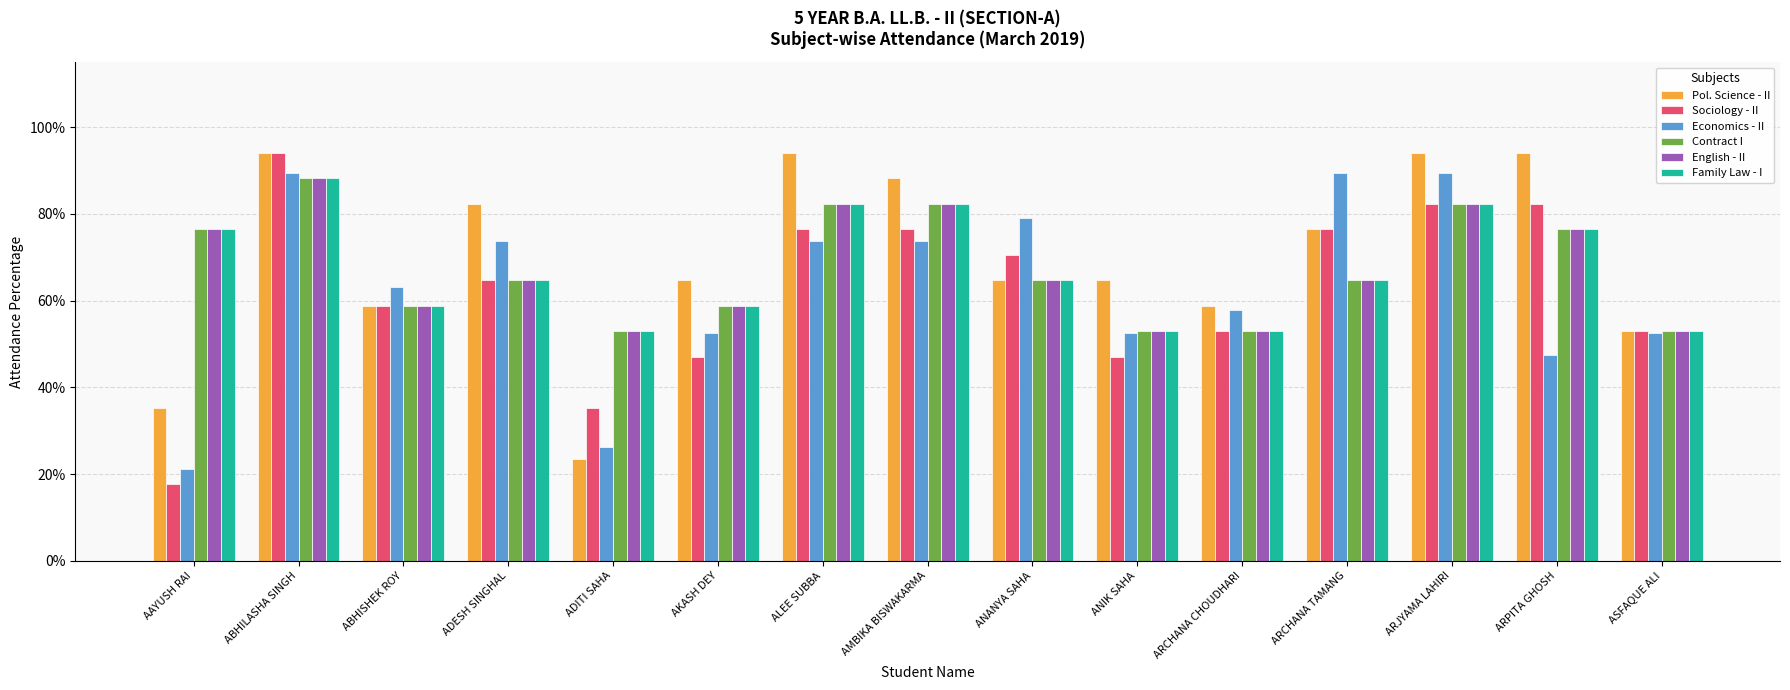

Rank the series by their maximum value, from highest to lowest.

Pol. Science - II, Sociology - II, Economics - II, Contract I, English - II, Family Law - I